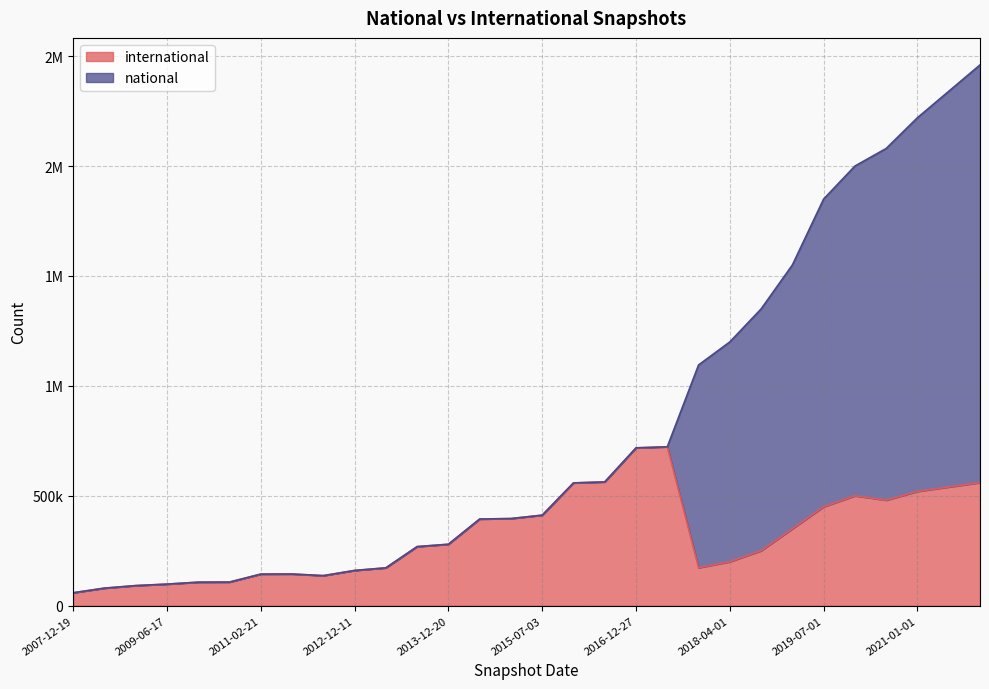

Is it true that the value at 2011-09-05 is 204125?

False